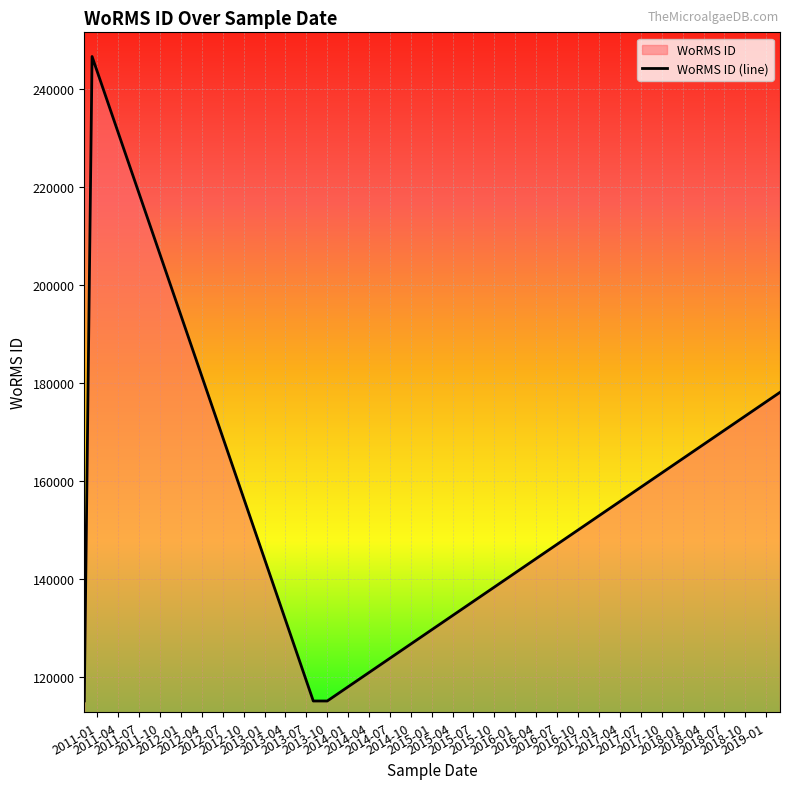

What is the average value?

153992.0